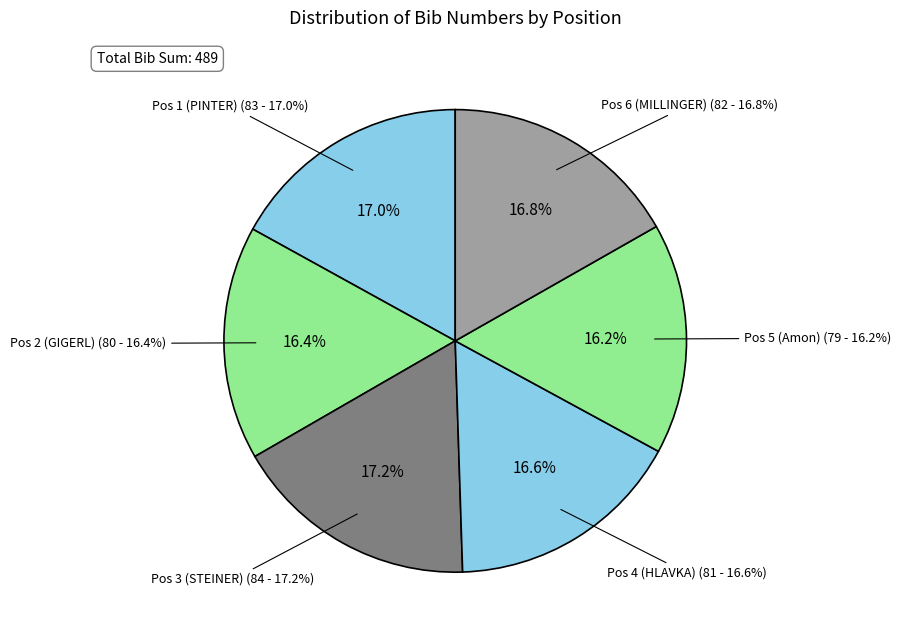

Combined, what portion of the pie is Pos 4 (HLAVKA) and Pos 1 (PINTER)?

33.5%